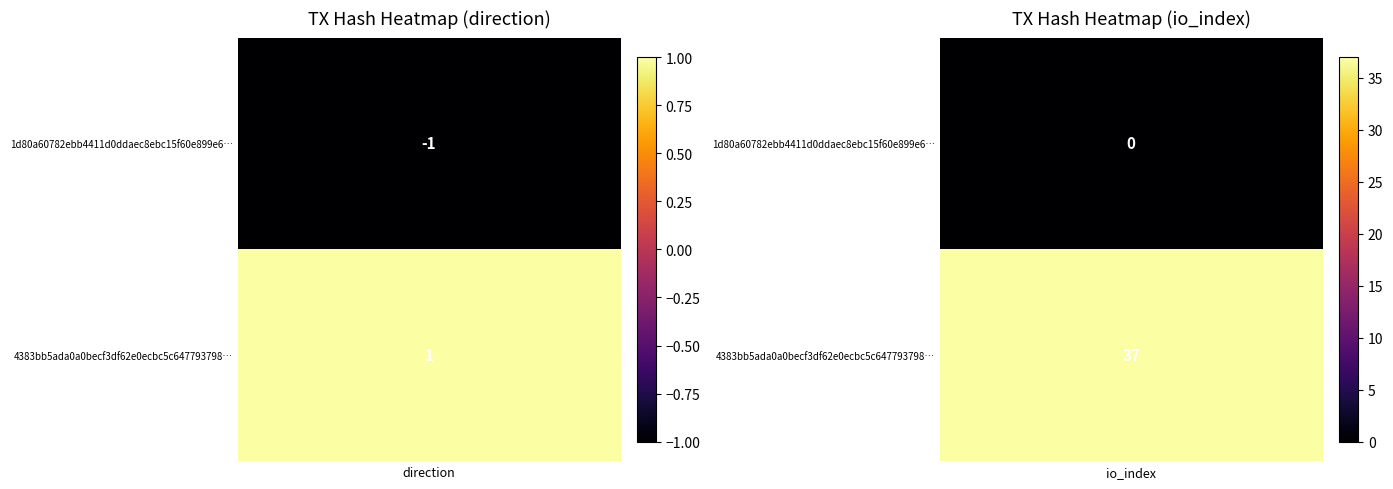

Count the number of data series in this chart.

2